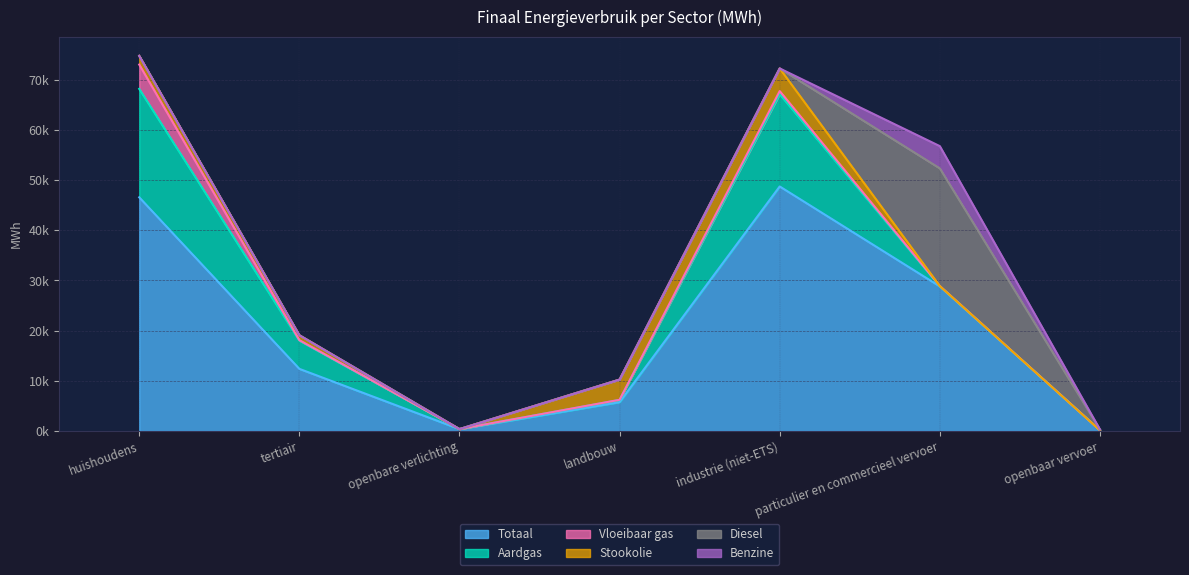

What is the difference between the maximum and minimum values in the Diesel series?

23441.7